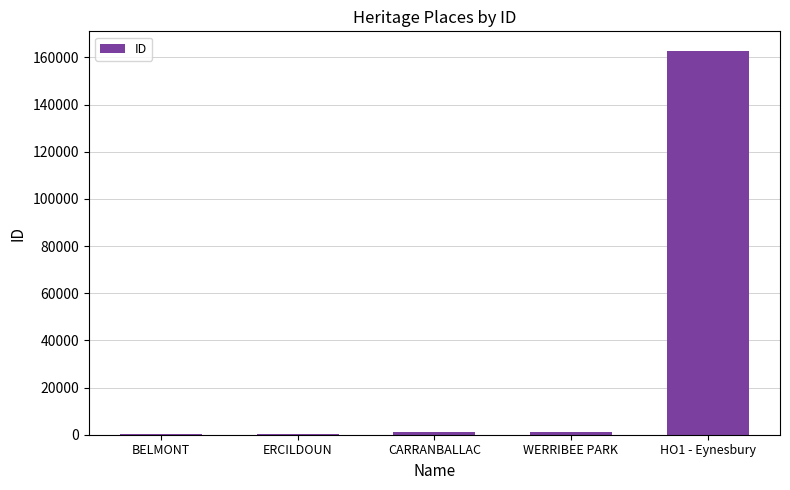

What is the maximum value shown in the chart?

162925